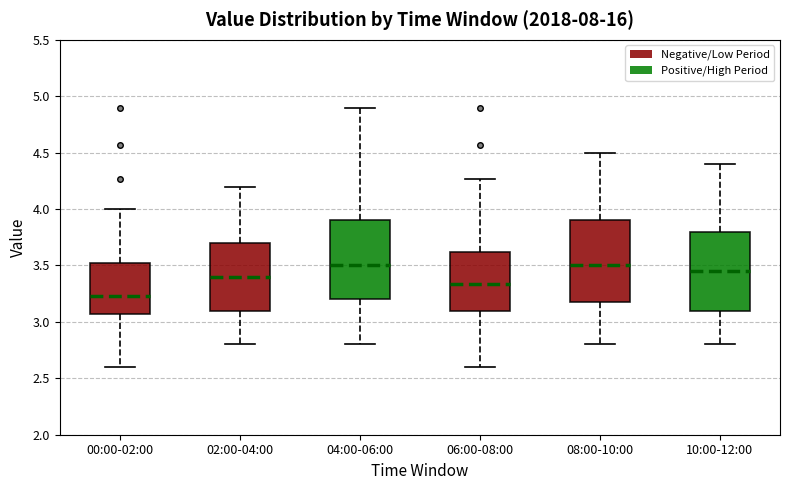

Reading left to right, transcribe this box plot: for each box, give where its median line is, the range the box spans, and where its two whiskers end, as read against the y-axis. The values are not printed on the chart, so give them approximately, as read against the axis.

00:00-02:00: median 3.25, box 3.05 to 3.55, whiskers 2.60 to 4.00
02:00-04:00: median 3.40, box 3.10 to 3.70, whiskers 2.80 to 4.20
04:00-06:00: median 3.50, box 3.20 to 3.90, whiskers 2.80 to 4.90
06:00-08:00: median 3.35, box 3.10 to 3.60, whiskers 2.60 to 4.25
08:00-10:00: median 3.50, box 3.20 to 3.90, whiskers 2.80 to 4.50
10:00-12:00: median 3.45, box 3.10 to 3.80, whiskers 2.80 to 4.40